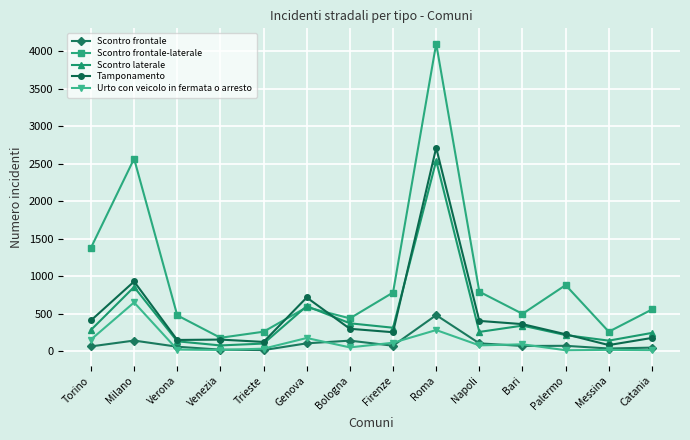

True or false: Scontro frontale has more than 0 interior local peaks.

True